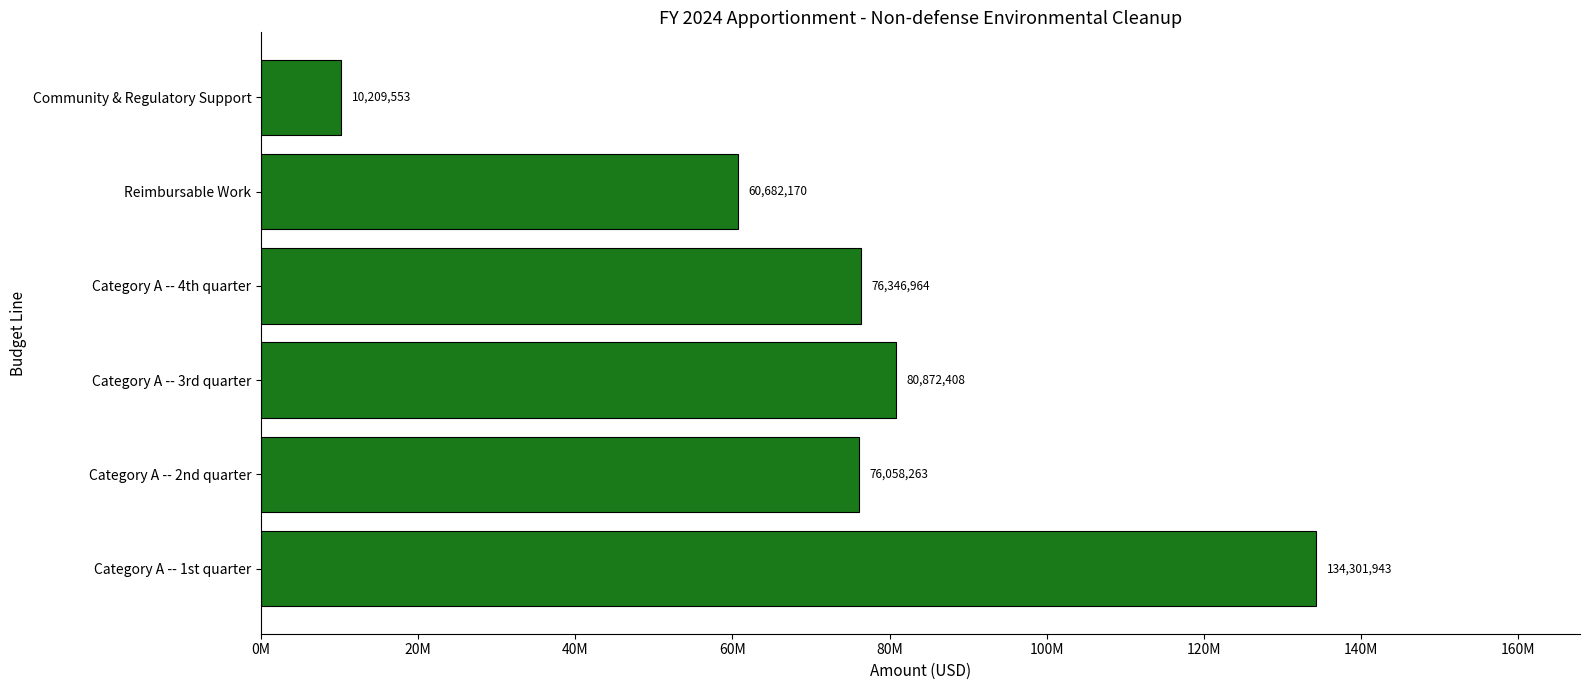

Rank the categories by value from highest to lowest.

Category A -- 1st quarter, Category A -- 3rd quarter, Category A -- 4th quarter, Category A -- 2nd quarter, Reimbursable Work, Community & Regulatory Support